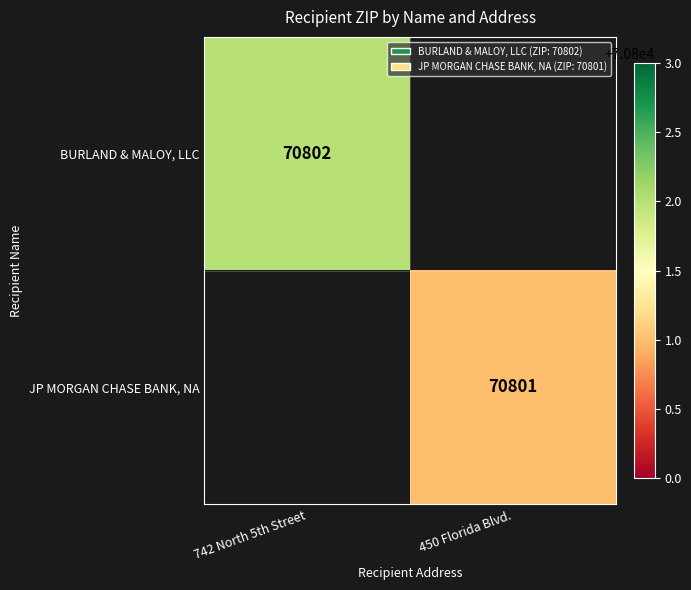

True or false: JP MORGAN CHASE BANK, NA has a value of 70801 at 450 Florida Blvd..

True